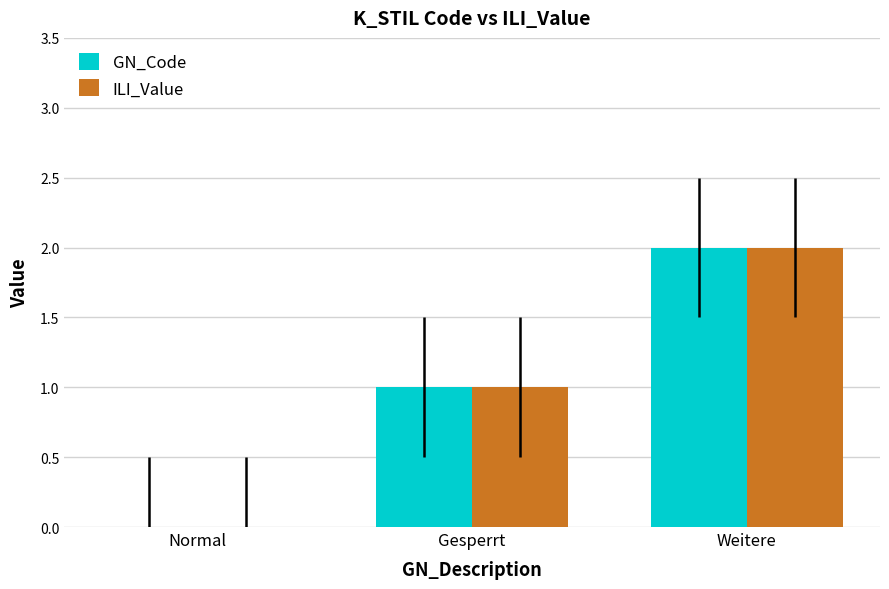

At which label does ILI_Value reach its peak?

Weitere